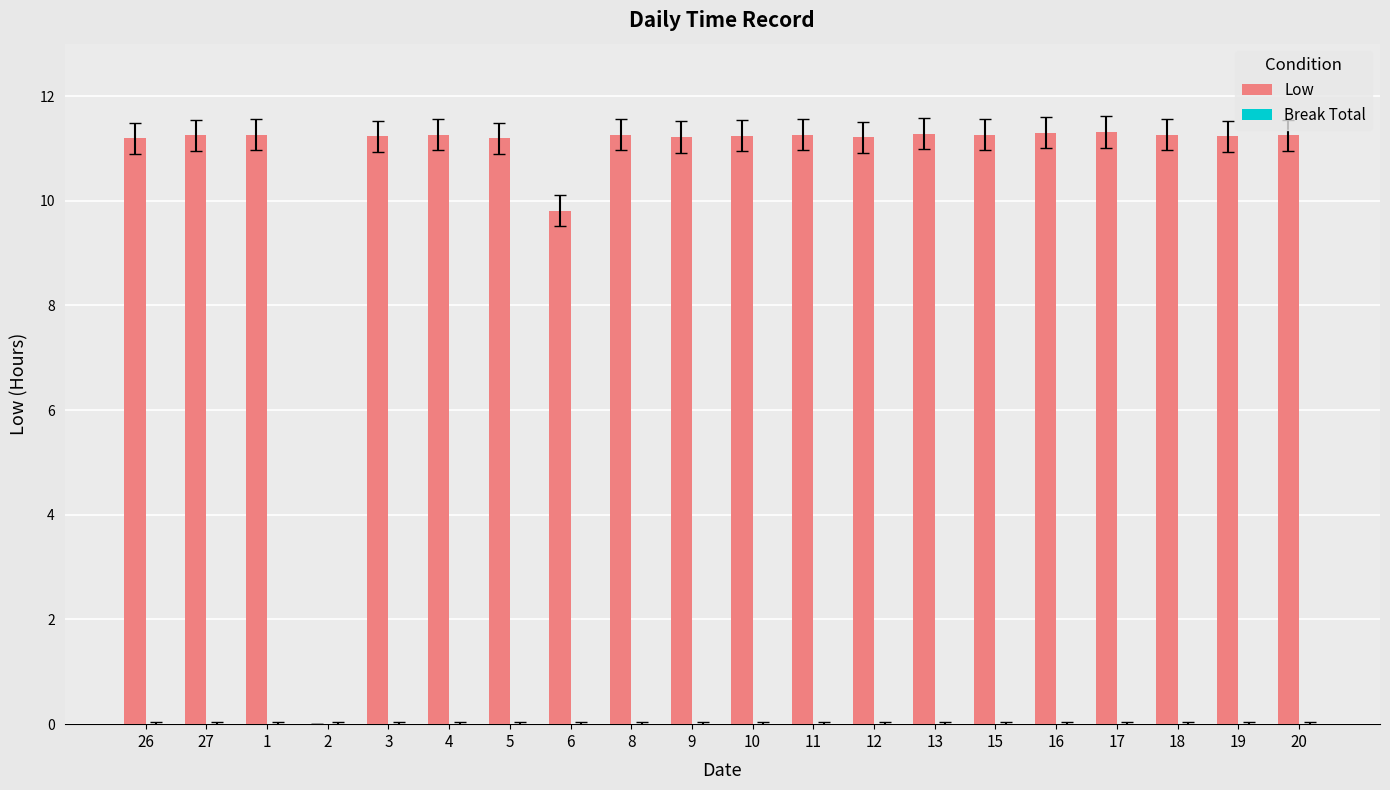

The value at 1 is 11.3. True or false?

True